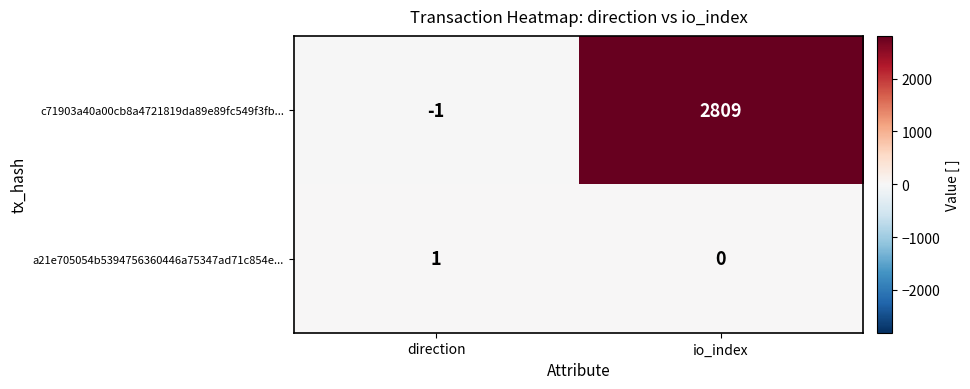

Reading right to left, extract all data points from this chart.

c71903a40a00cb8a4721819da89e89fc549f3fb...: io_index=2809	direction=-1
a21e705054b5394756360446a75347ad71c854e...: io_index=0	direction=1